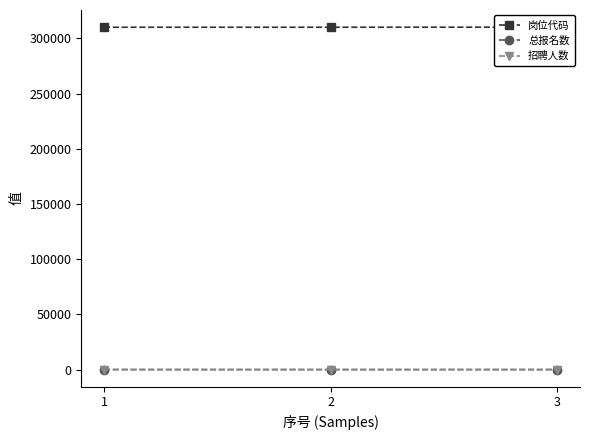

What are all the series names shown in the legend?

岗位代码, 总报名数, 招聘人数